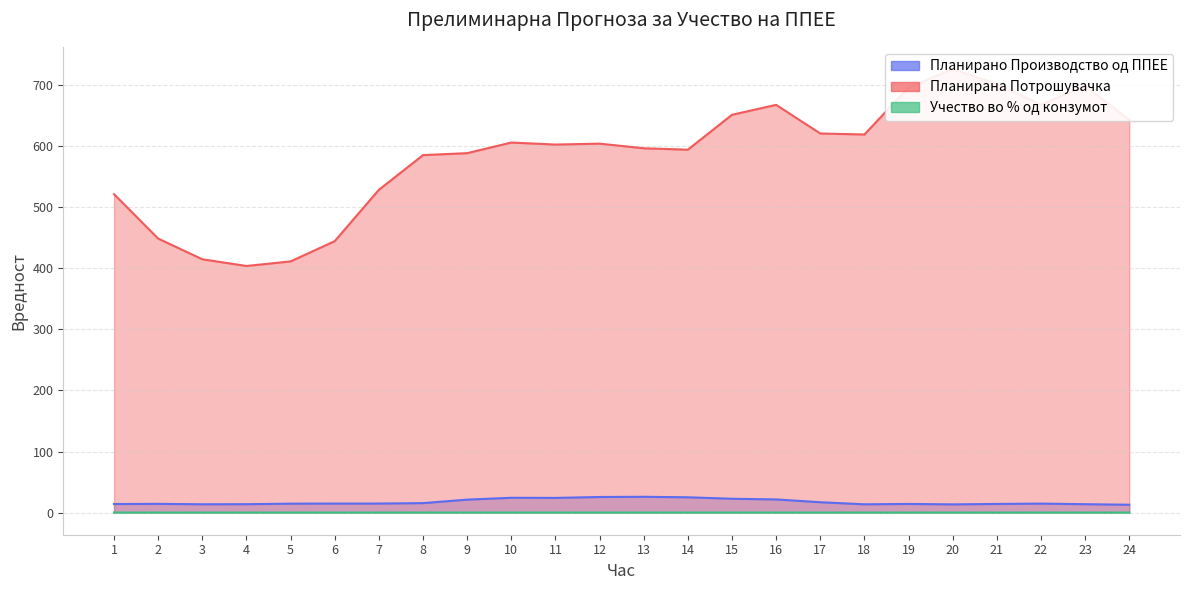

At which label is Планирана Потрошувачка closest to 565?

8